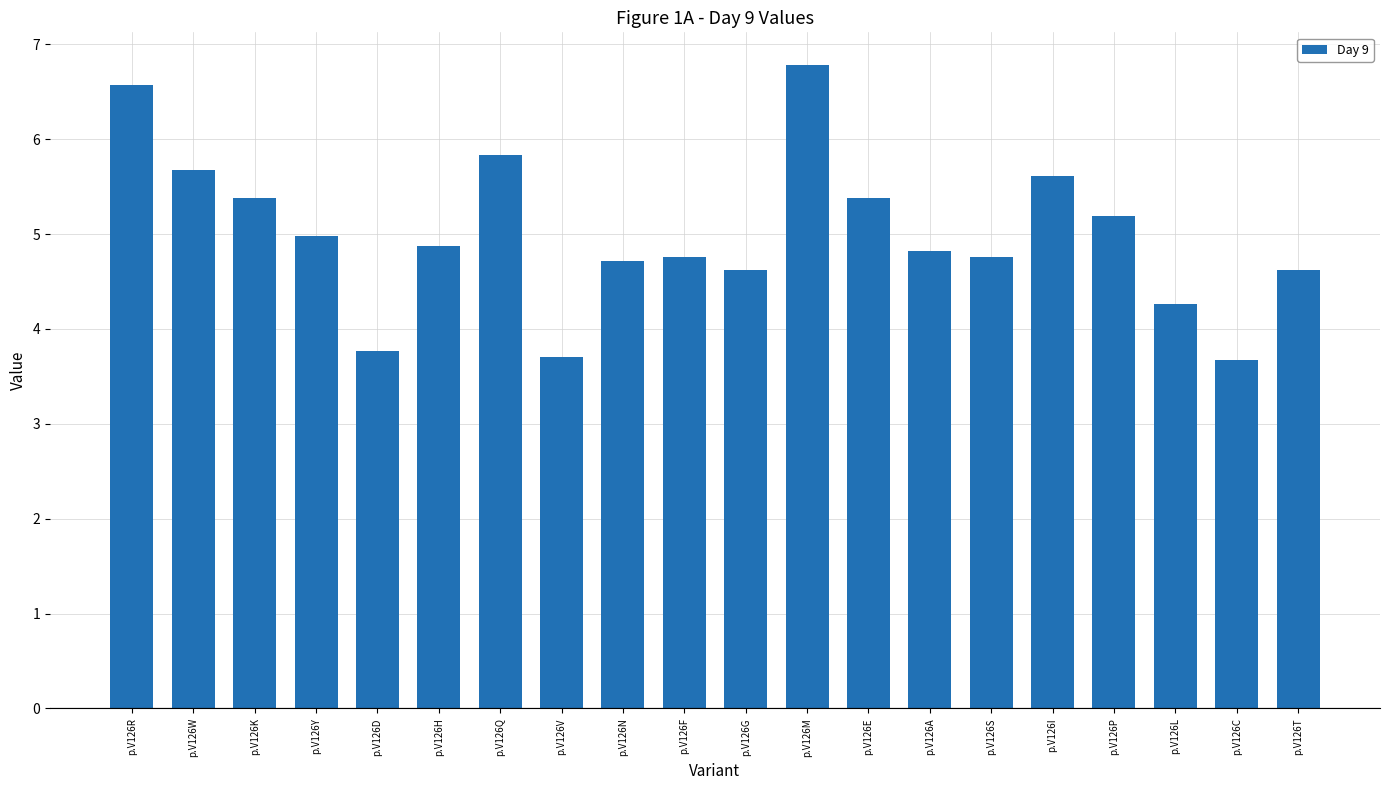

Reading left to right, list all the values displayed in this chart.

p.V126R=6.6	p.V126W=5.7	p.V126K=5.4	p.V126Y=5.0	p.V126D=3.8	p.V126H=4.9	p.V126Q=5.8	p.V126V=3.7	p.V126N=4.7	p.V126F=4.8	p.V126G=4.6	p.V126M=6.8	p.V126E=5.4	p.V126A=4.8	p.V126S=4.8	p.V126I=5.6	p.V126P=5.2	p.V126L=4.3	p.V126C=3.7	p.V126T=4.6